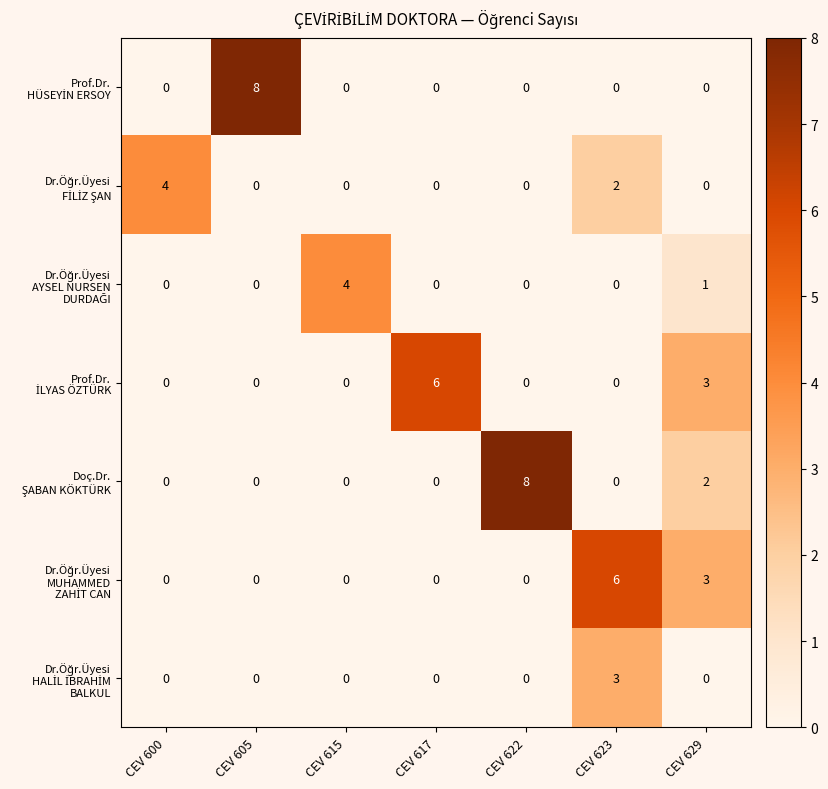

What is the total value across all series at CEV 615?

4